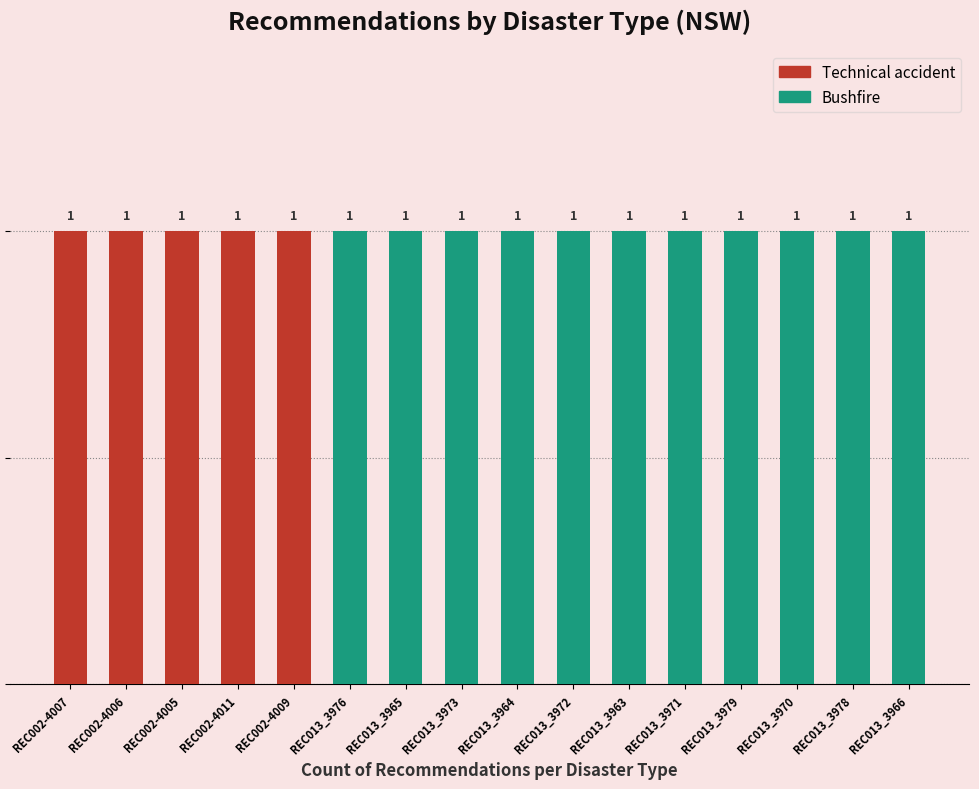

Rank the series by their maximum value, from highest to lowest.

Bushfire, Technical accident